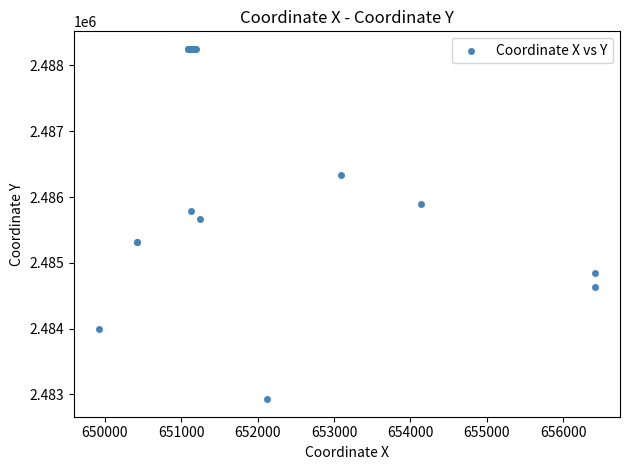

What Y value in the scatter plot is closest to 2485589?

2485668.2